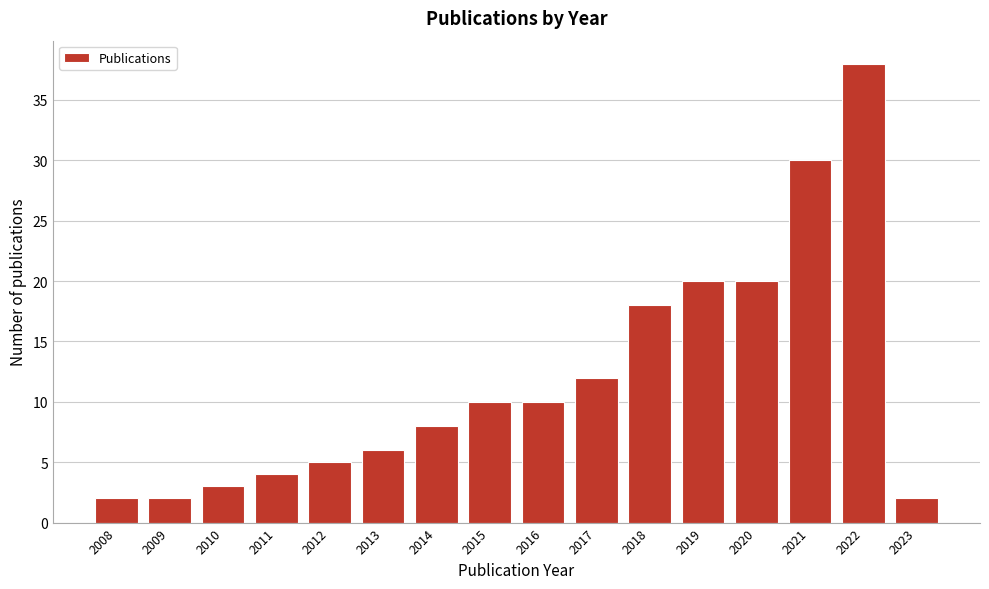

Reading left to right, list all the values displayed in this chart.

2	2	3	4	5	6	8	10	10	12	18	20	20	30	38	2